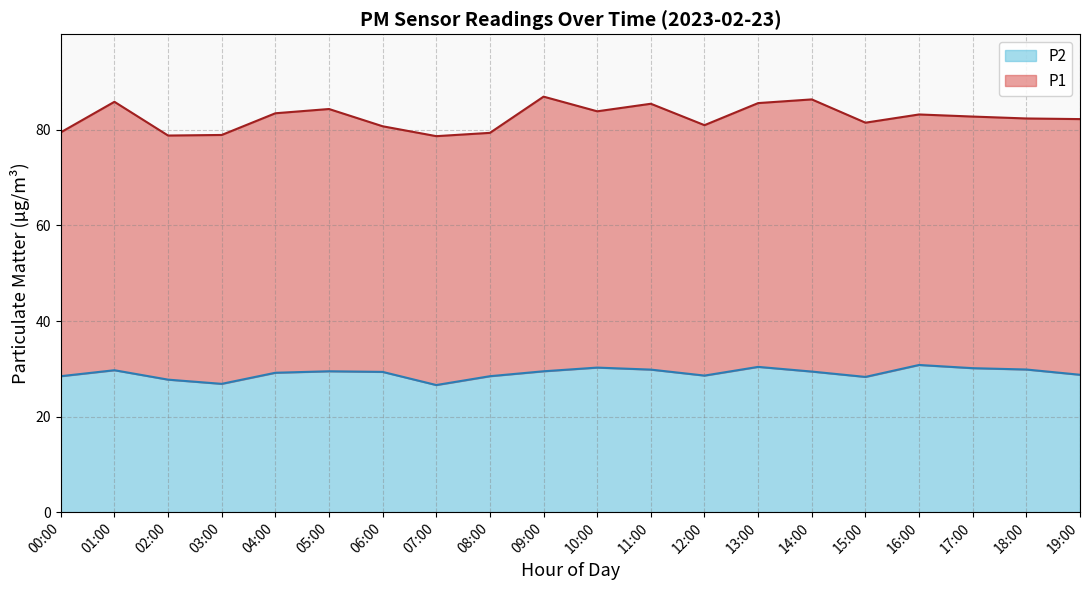

Is it true that P2 equals 28.4 at 08:00?

True